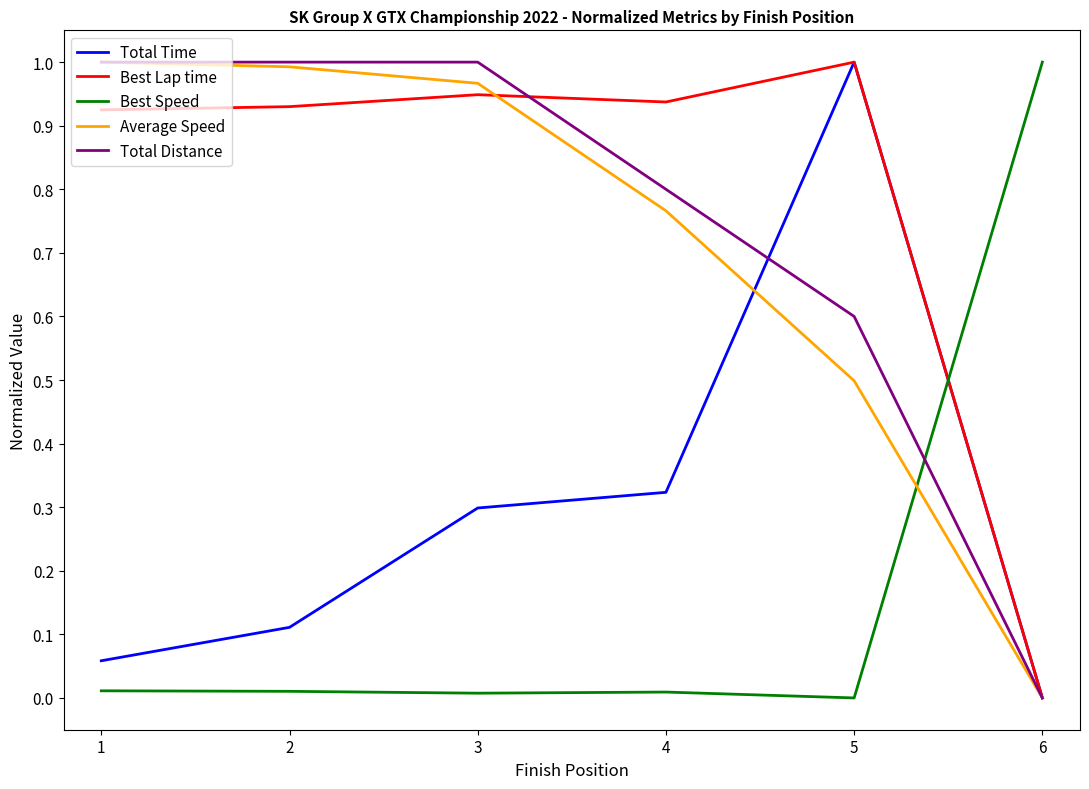

What is the total value across all series at 4?

2.8